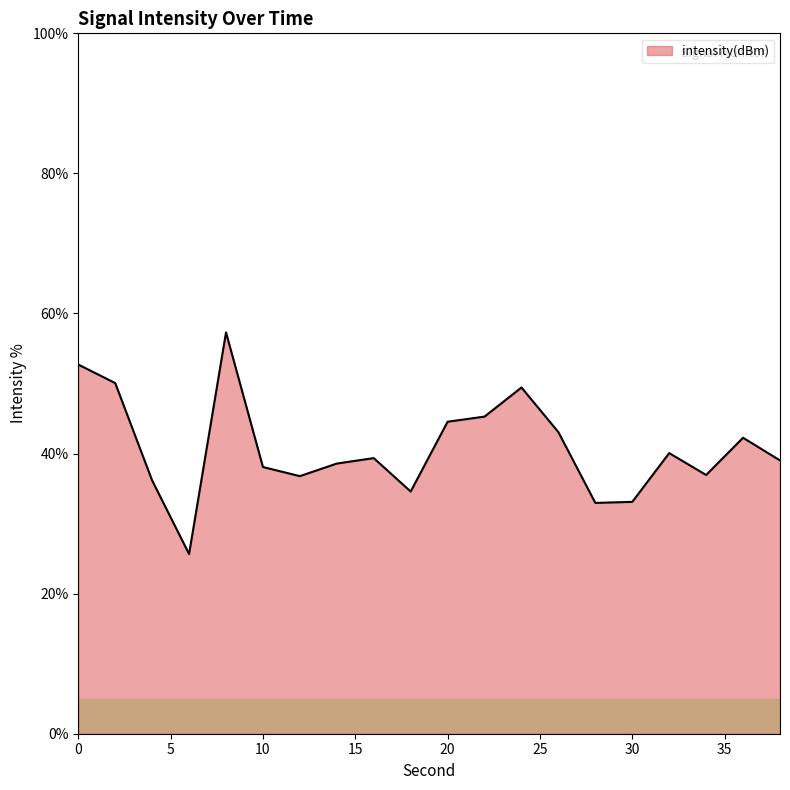

What is the minimum value shown in the chart?

25.7